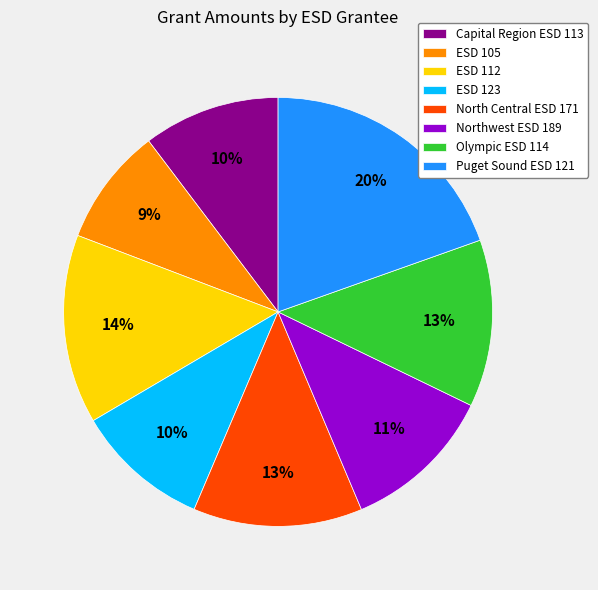

How many slices are in this pie chart?

8